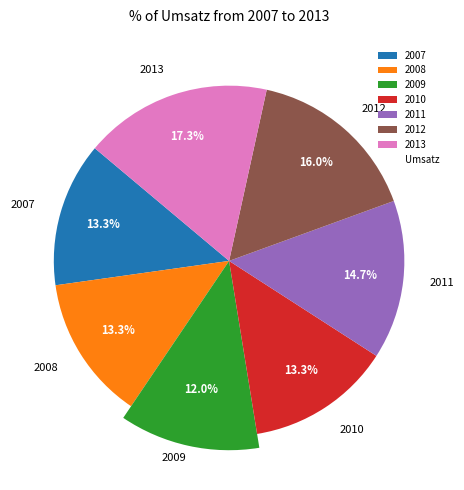

Combined, do 2009 and 2012 account for over 50%?

No